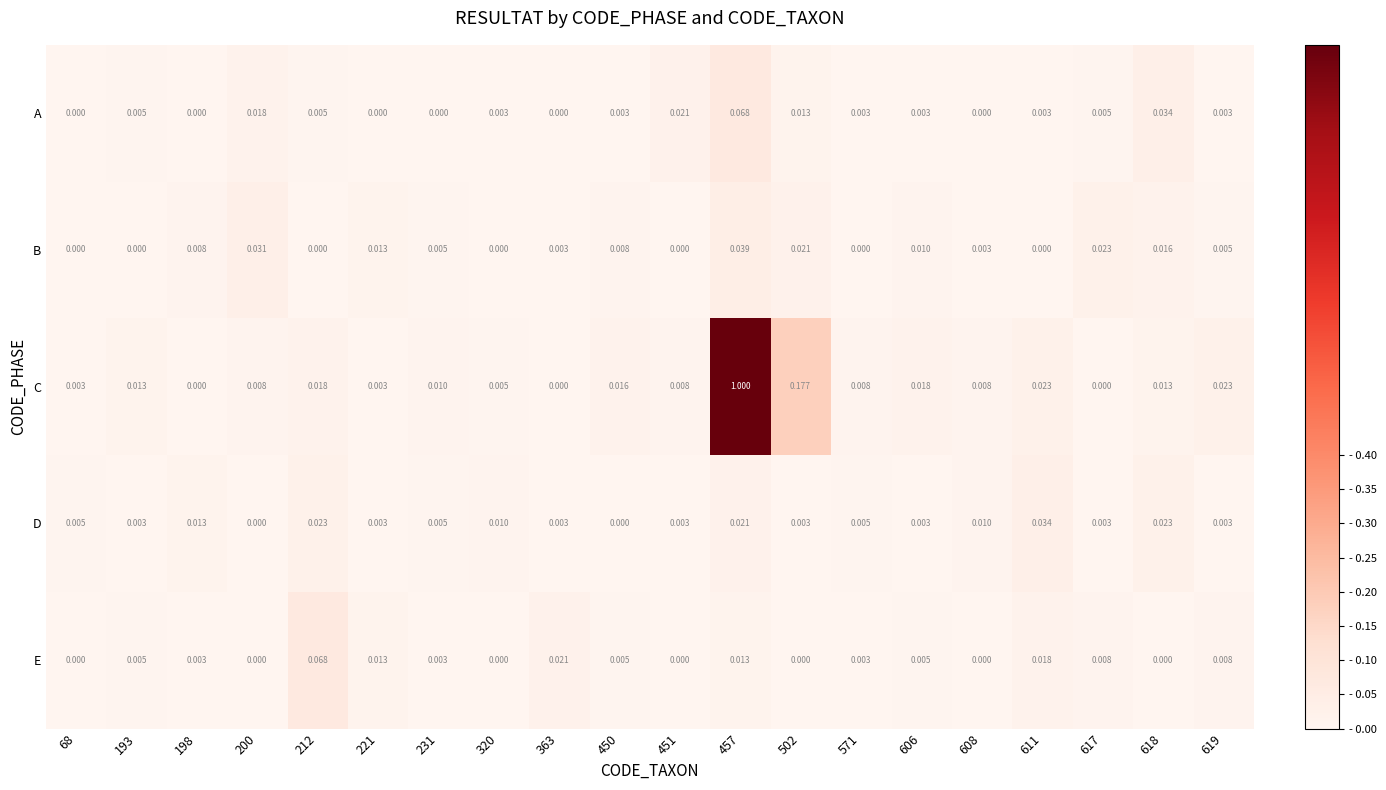

Is the value of C at 611 greater than the value of E at 68?

Yes